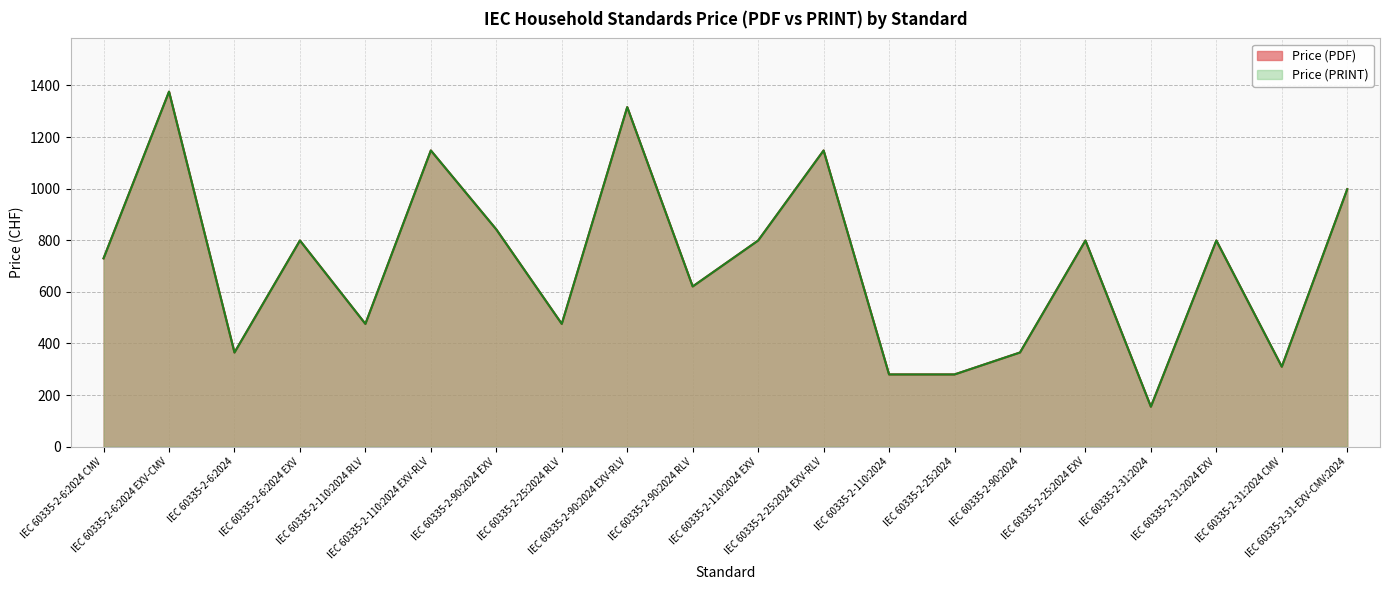

Where is Price (PRINT) nearest to the value 765?

IEC 60335-2-6:2024 EXV